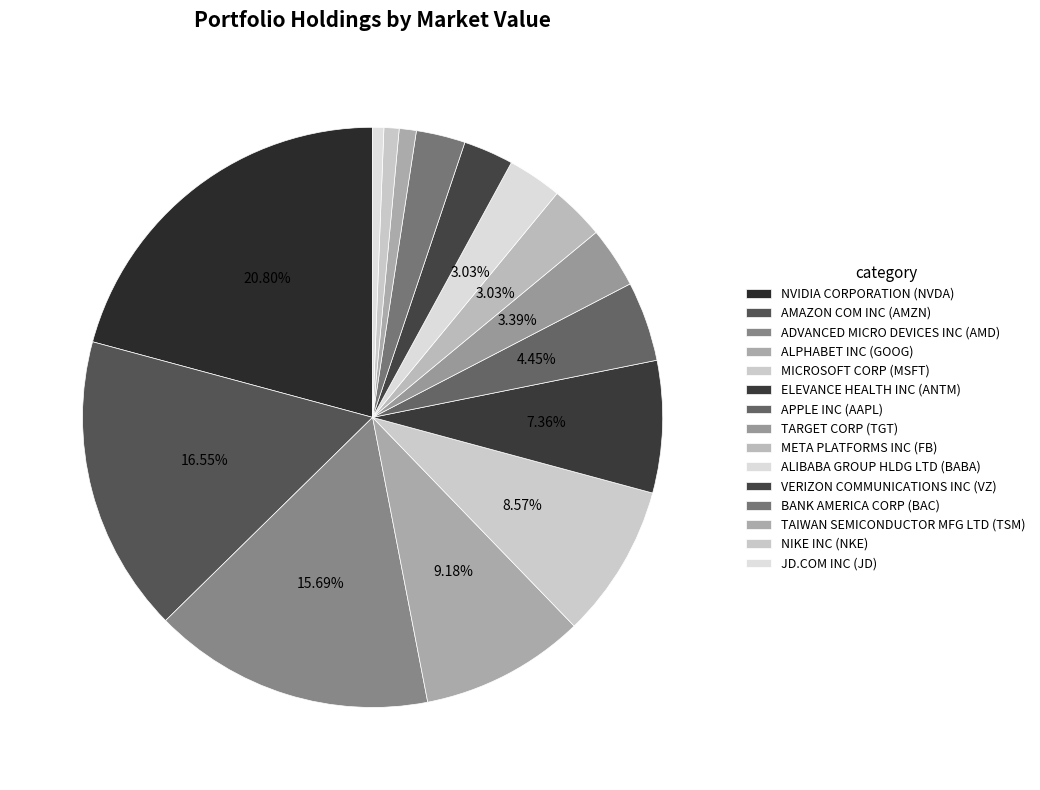

To the nearest percent, what percentage of the pie is ELEVANCE HEALTH INC (ANTM)?

7%